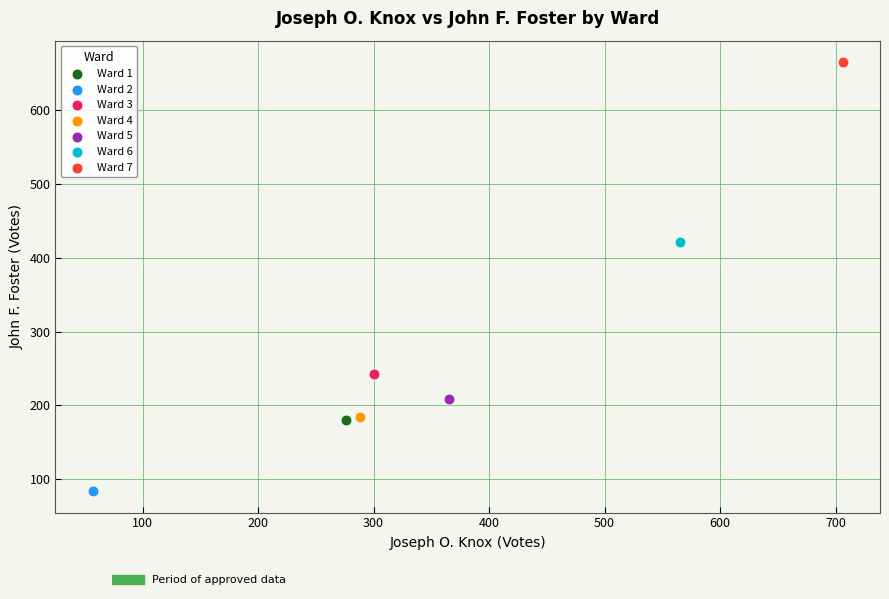

What are all the series names shown in the legend?

Ward 1, Ward 2, Ward 3, Ward 4, Ward 5, Ward 6, Ward 7